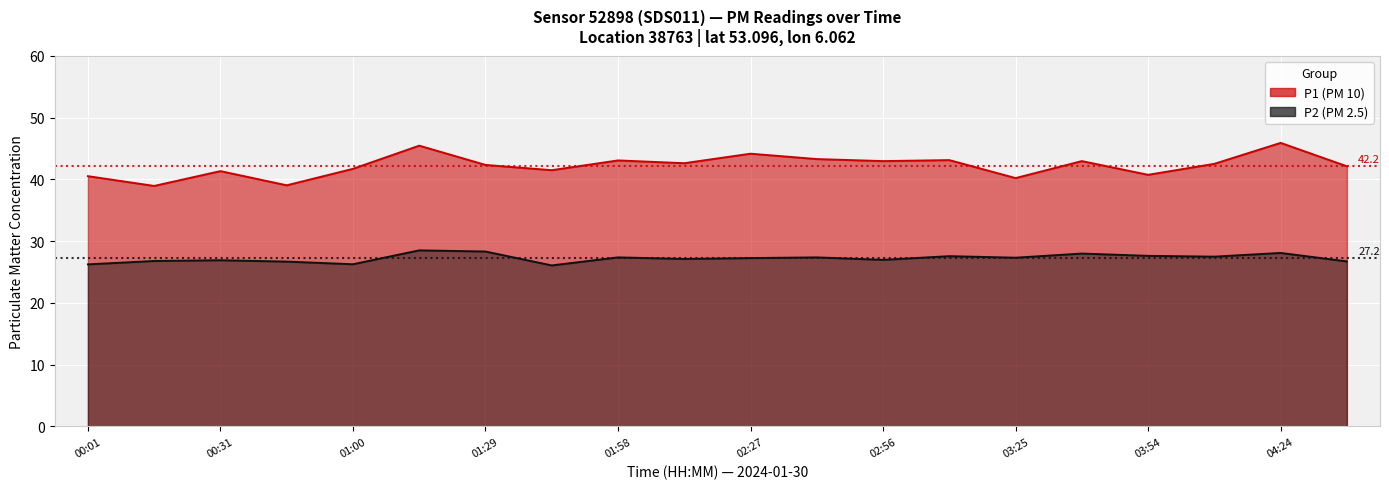

At which category is the sum across all series the highest?

04:24